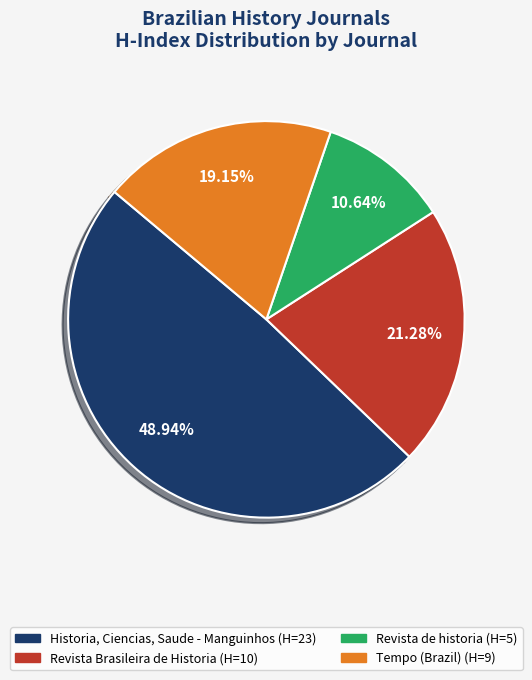

Rank the categories by value from highest to lowest.

Historia, Ciencias, Saude - Manguinhos (H=23), Revista Brasileira de Historia (H=10), Tempo (Brazil) (H=9), Revista de historia (H=5)